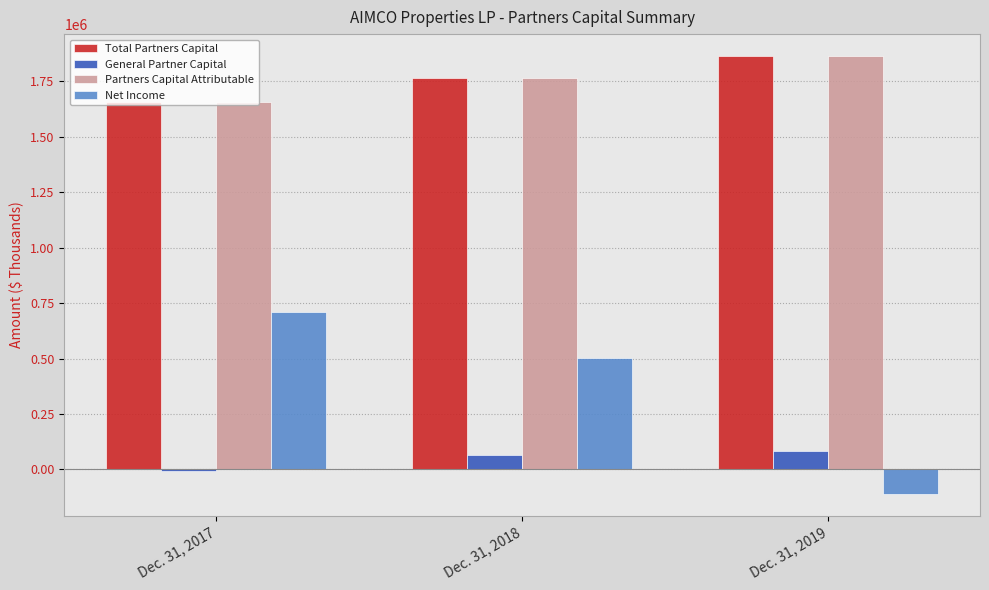

True or false: Partners Capital Attributable has a value of 2626108 at Dec. 31, 2017.

False